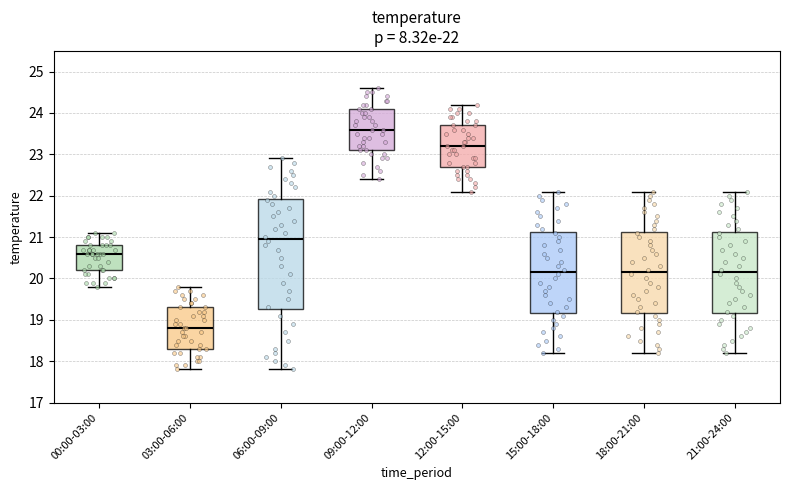

Which box is the tallest, from its lower edge to its upper edge?

06:00-09:00